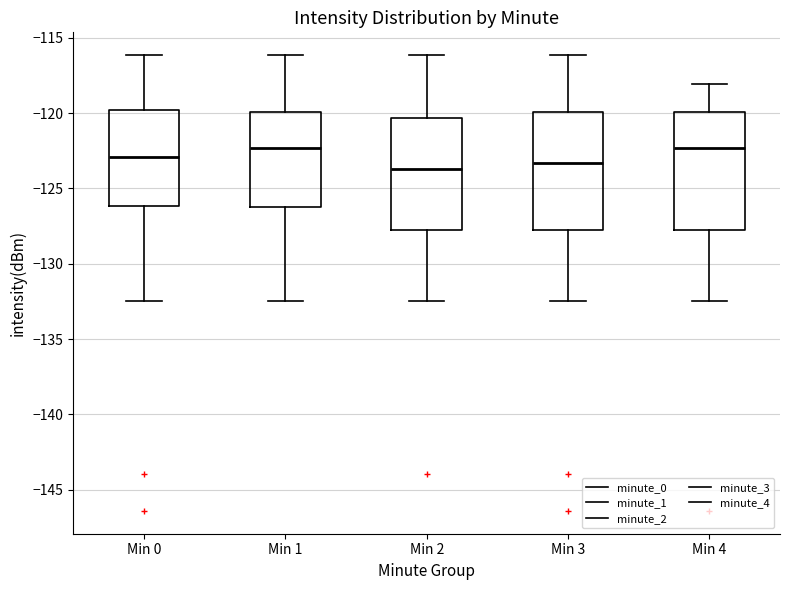

Reading left to right, transcribe this box plot: for each box, give where its median line is, the range the box spans, and where its two whiskers end, as read against the y-axis. The values are not printed on the chart, so give them approximately, as read against the axis.

Min 0: median -123.0, box -126.0 to -120.0, whiskers -132.5 to -116.0
Min 1: median -122.5, box -126.5 to -120.0, whiskers -132.5 to -116.0
Min 2: median -123.5, box -128.0 to -120.5, whiskers -132.5 to -116.0
Min 3: median -123.5, box -128.0 to -120.0, whiskers -132.5 to -116.0
Min 4: median -122.5, box -128.0 to -120.0, whiskers -132.5 to -118.0